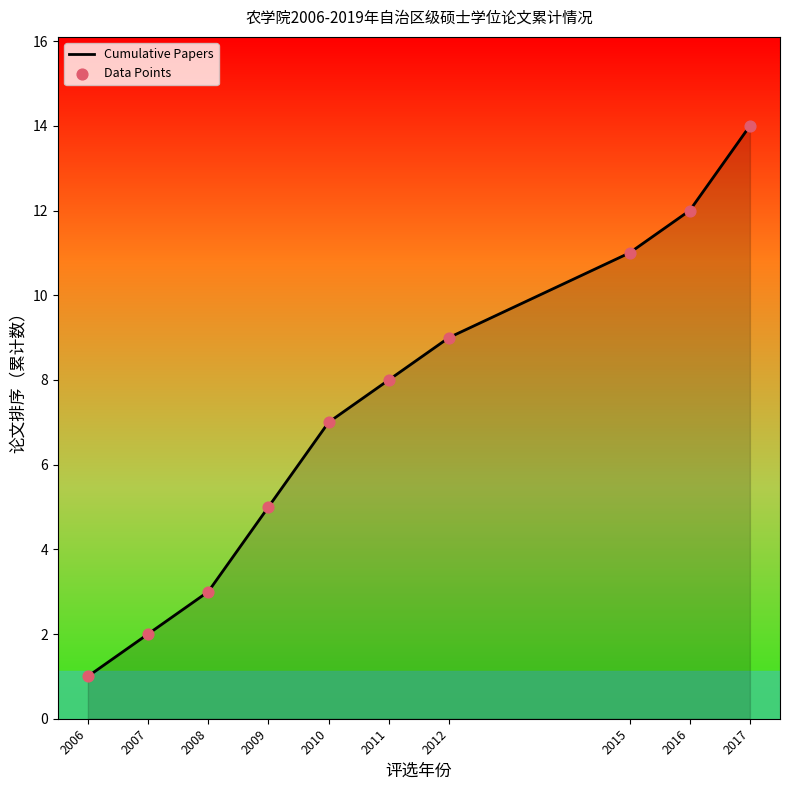

What is the change in value from 2008 to 2015?

+8